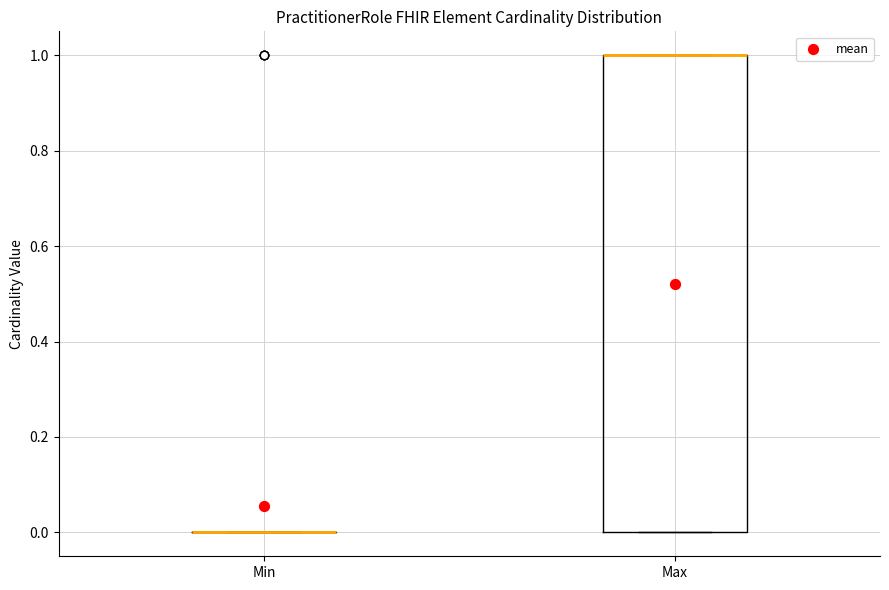

Which box is the tallest, from its lower edge to its upper edge?

Max